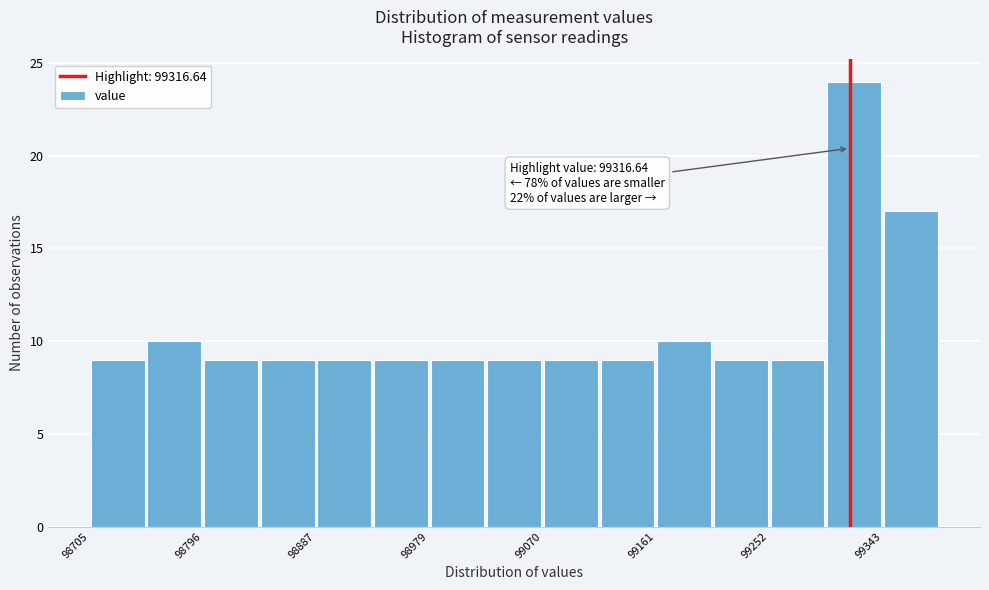

Over which range of the x-axis is the bar tallest?

99300 to 99340